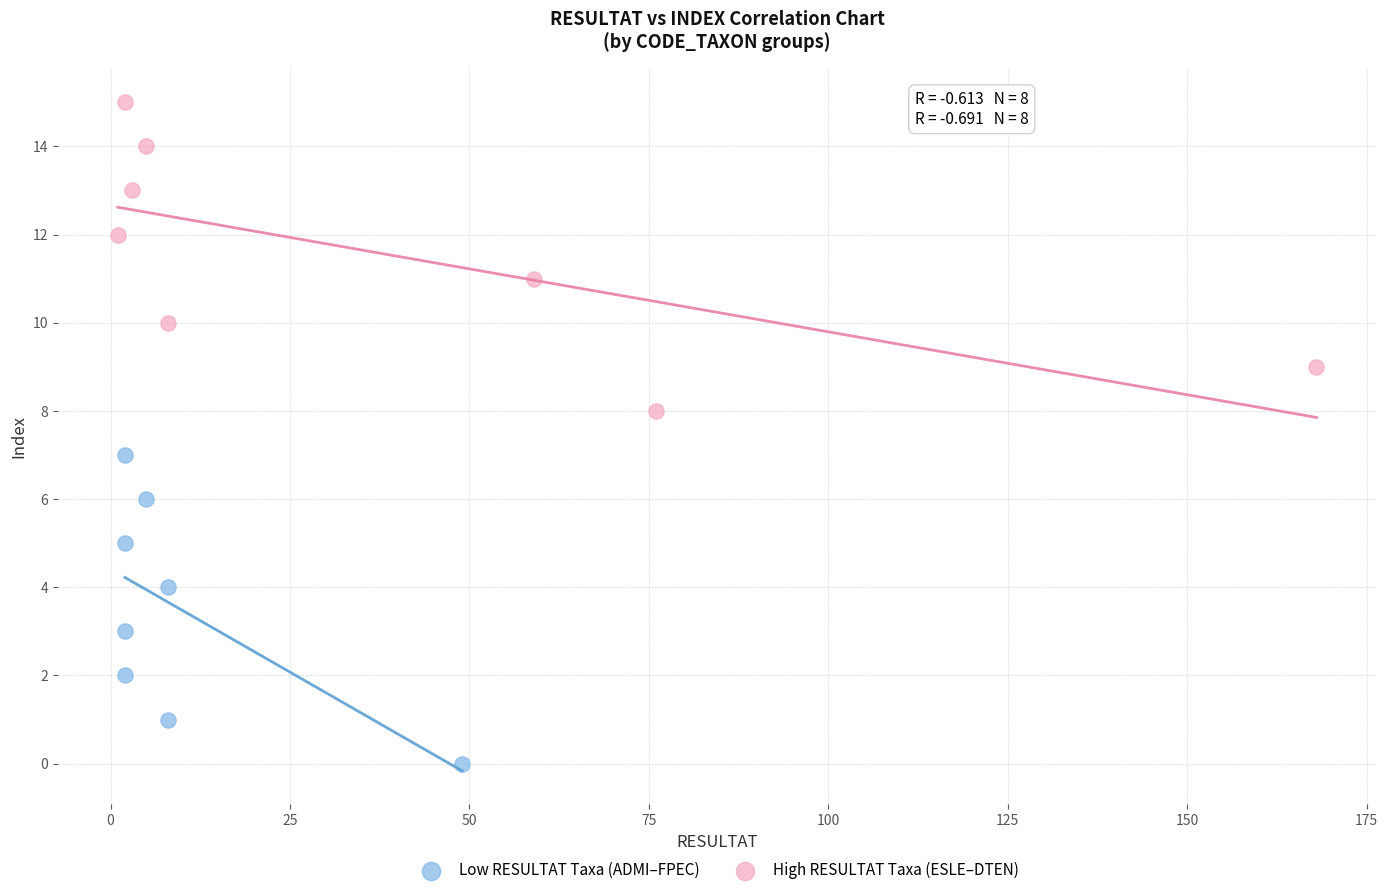

Which series reaches the minimum Y coordinate?

Low RESULTAT Taxa (ADMI–FPEC)